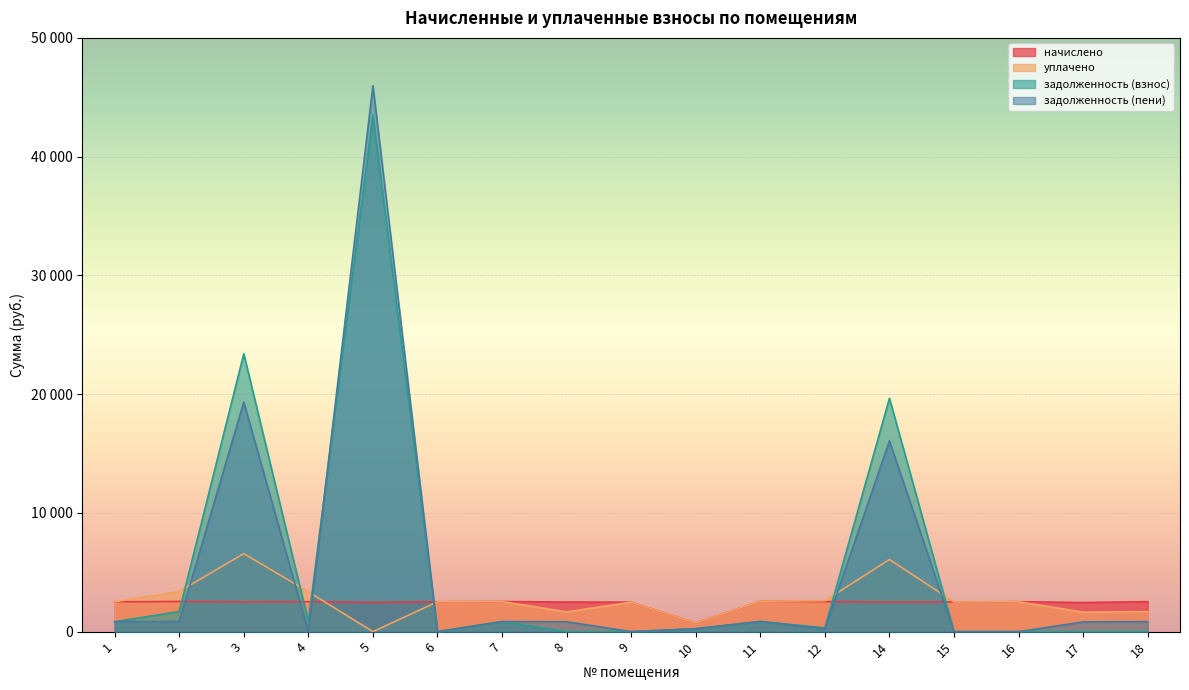

Does the chart display data point markers on the line(s)?

No